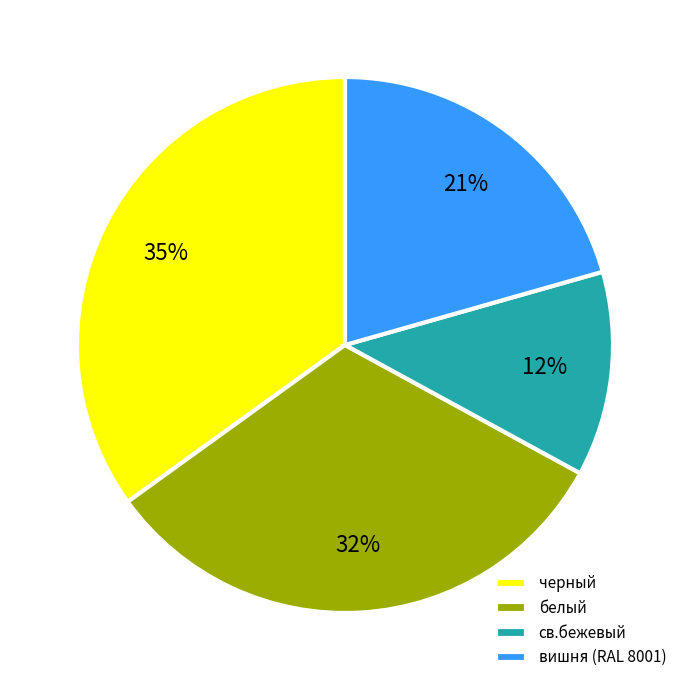

Do св.бежевый and вишня (RAL 8001) together represent more than half of the pie?

No